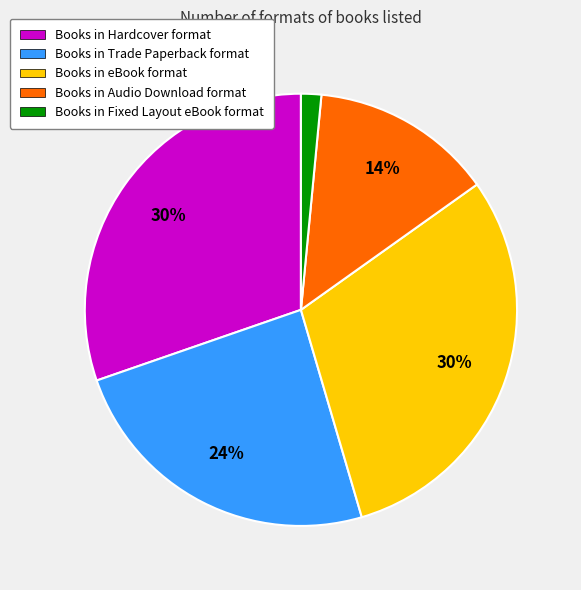

True or false: Books in Trade Paperback format accounts for 34% of the total.

False